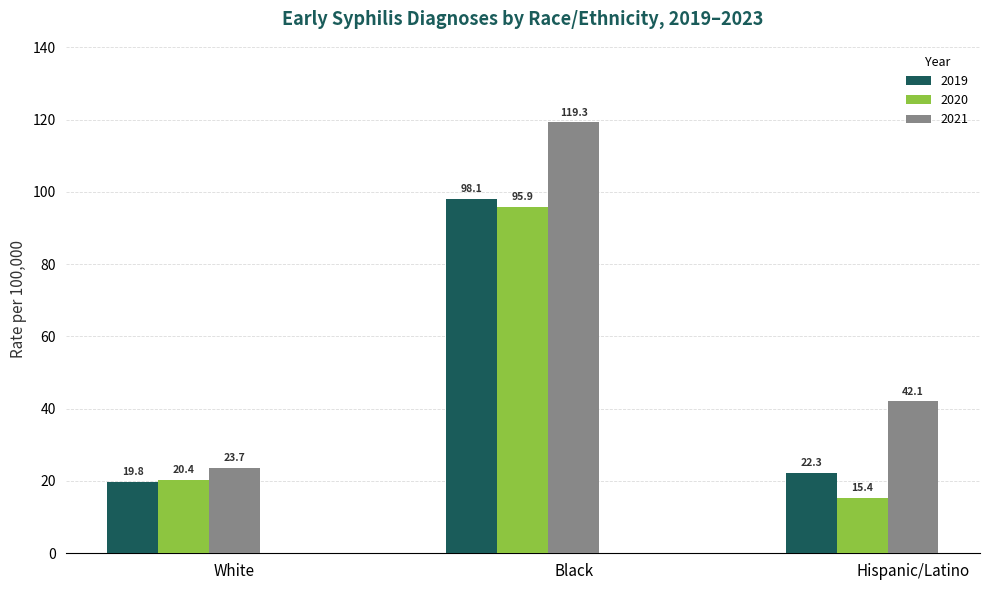

List the series in order of their overall mean, lowest first.

2020, 2019, 2021